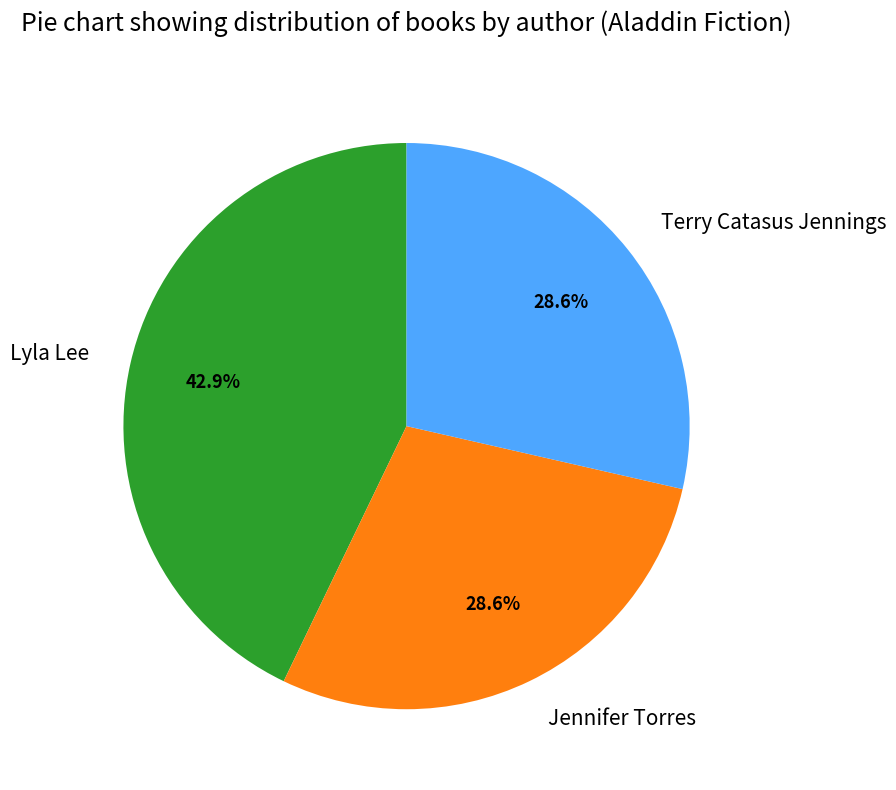

Is there any slice that represents more than half of the pie?

No